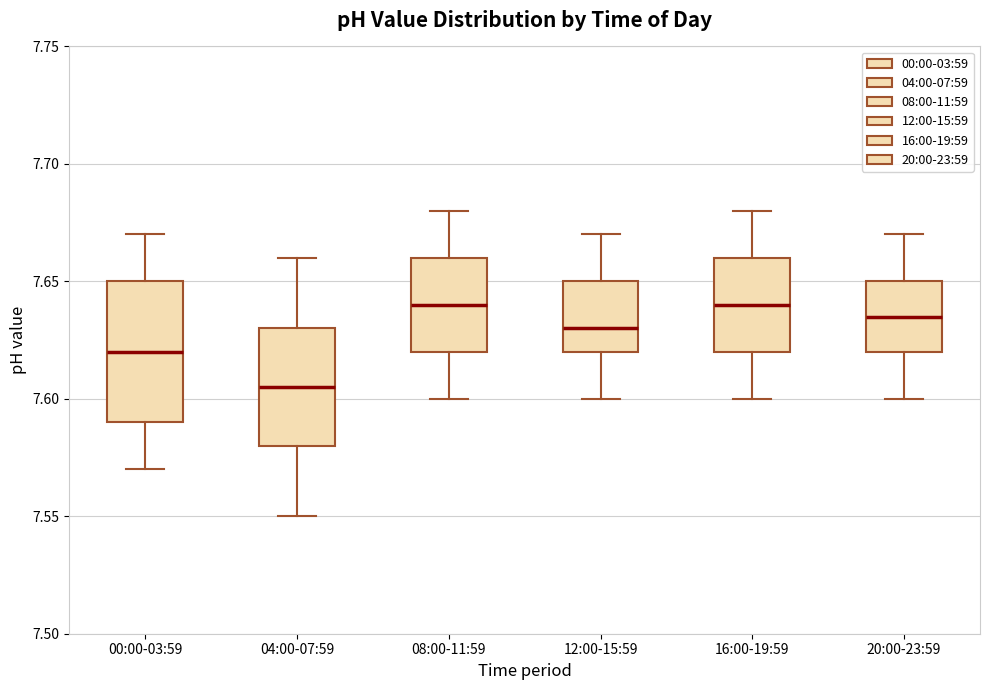

Where does the lower whisker of the box for 12:00-15:59 end on the y-axis? The values are not printed on the chart, so give them approximately, as read against the axis.

7.600